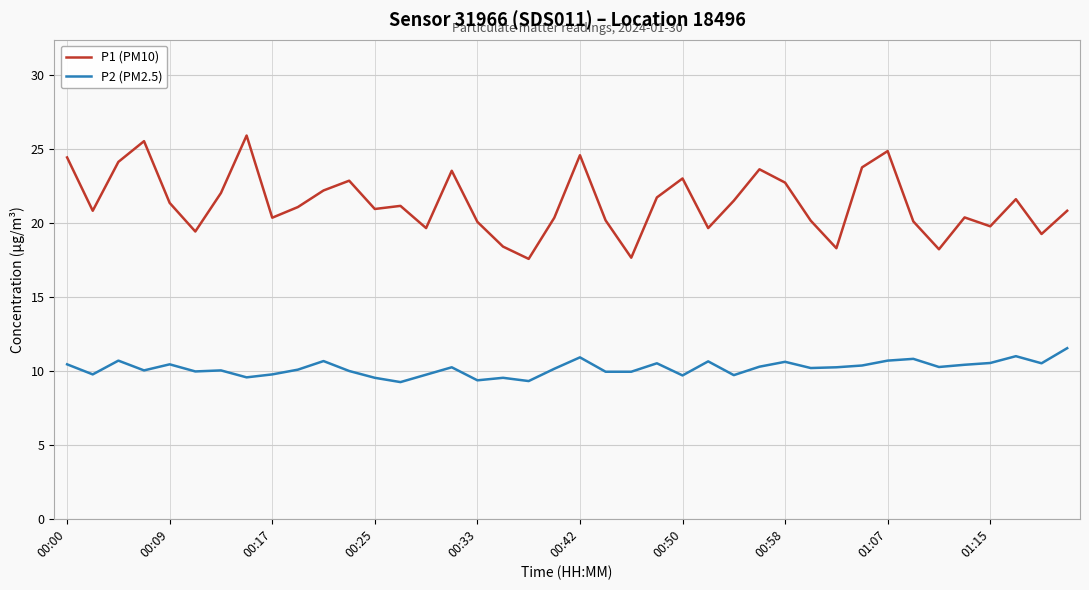

True or false: P1 (PM10) and P2 (PM2.5) intersect in this chart.

False